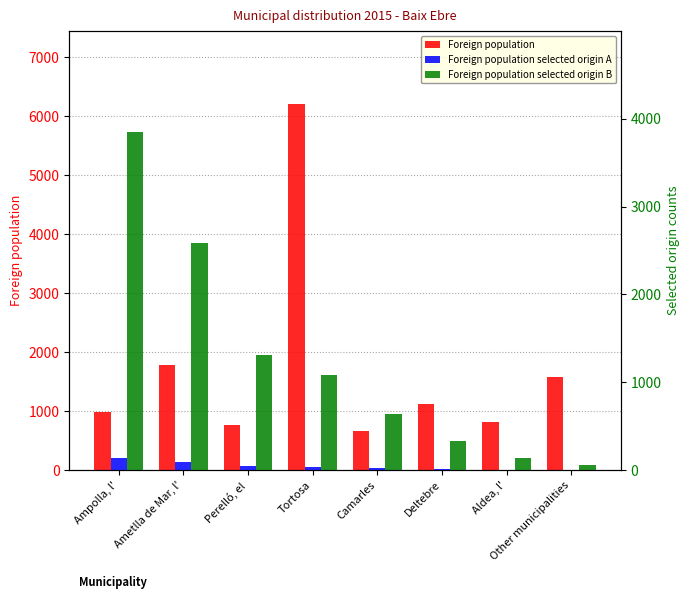

List the series in order of their overall mean, lowest first.

Foreign population selected origin A, Foreign population selected origin B, Foreign population